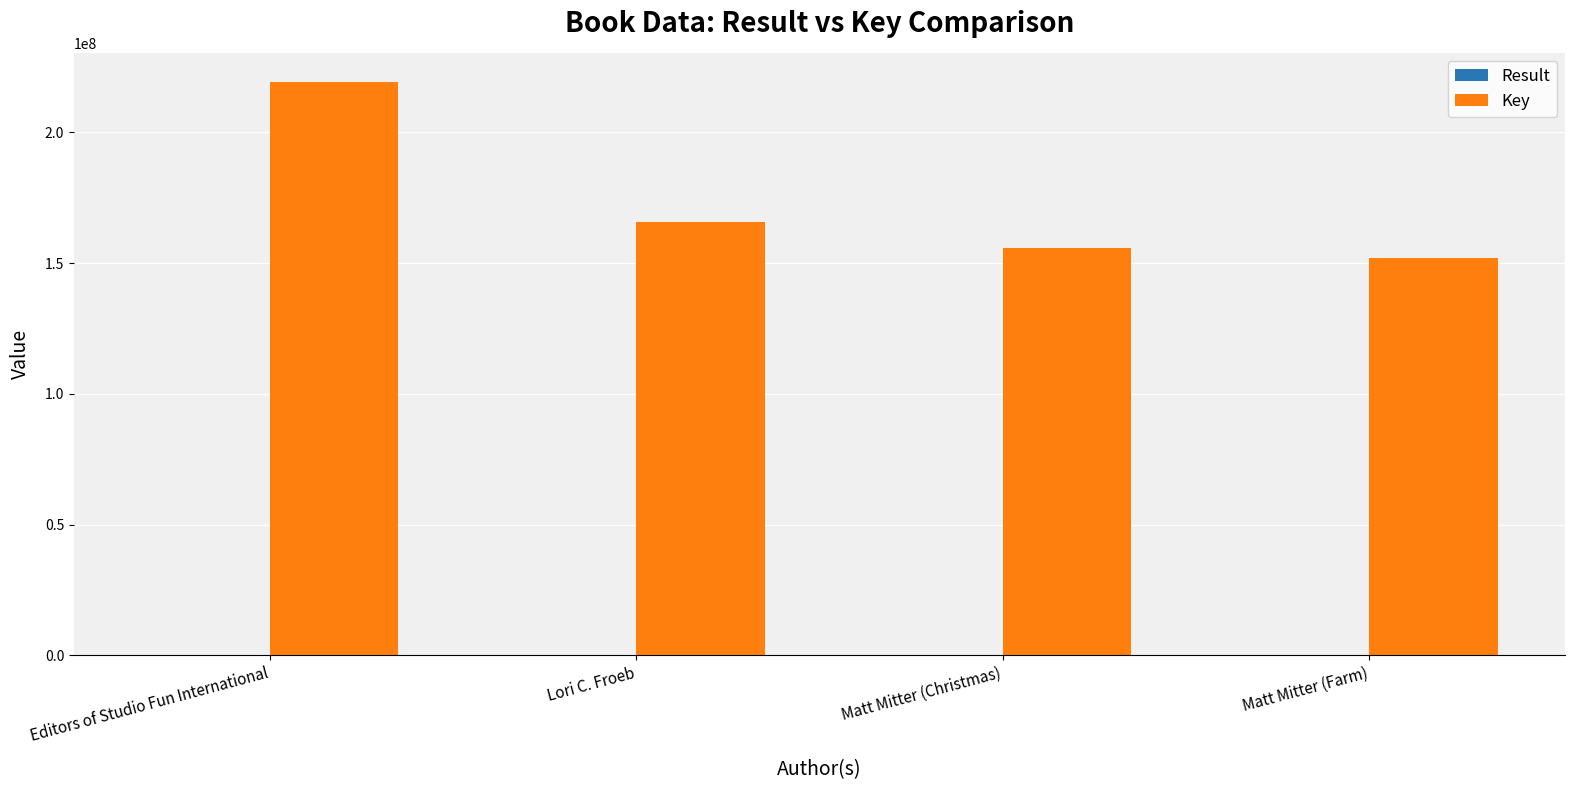

The Key series shows 278495600 at Matt Mitter (Christmas). True or false?

False